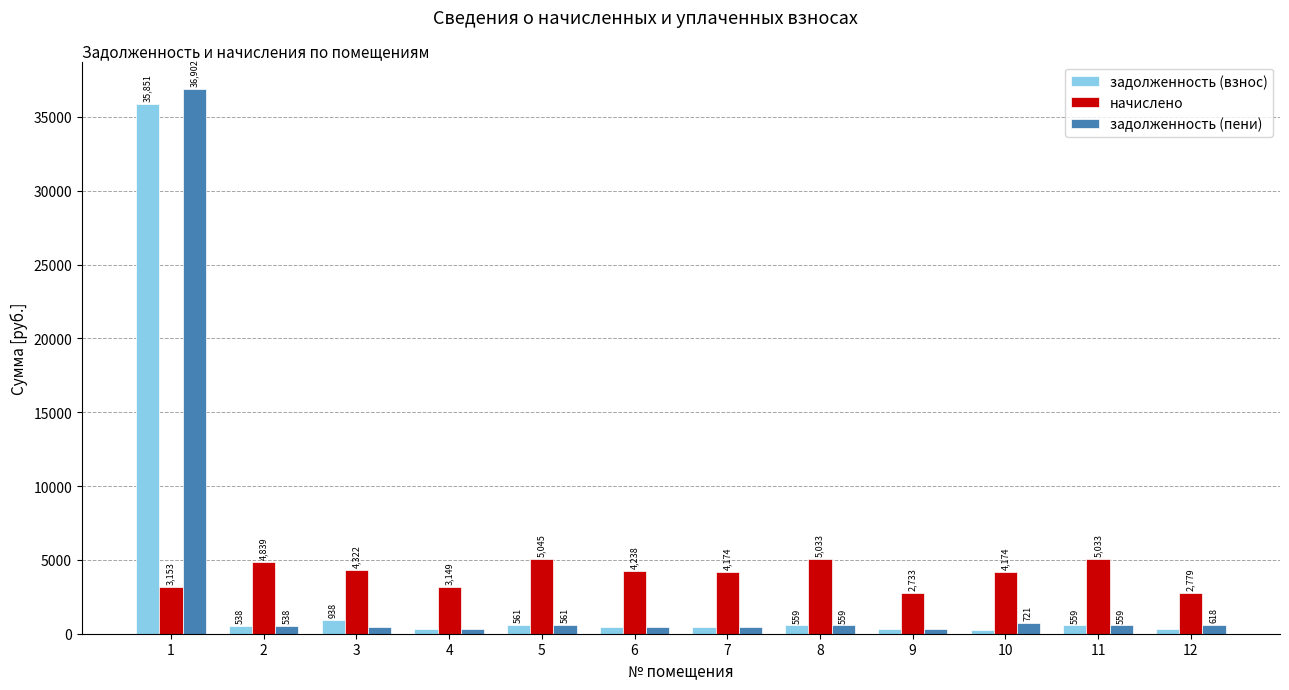

How many bars are there in each group?

3